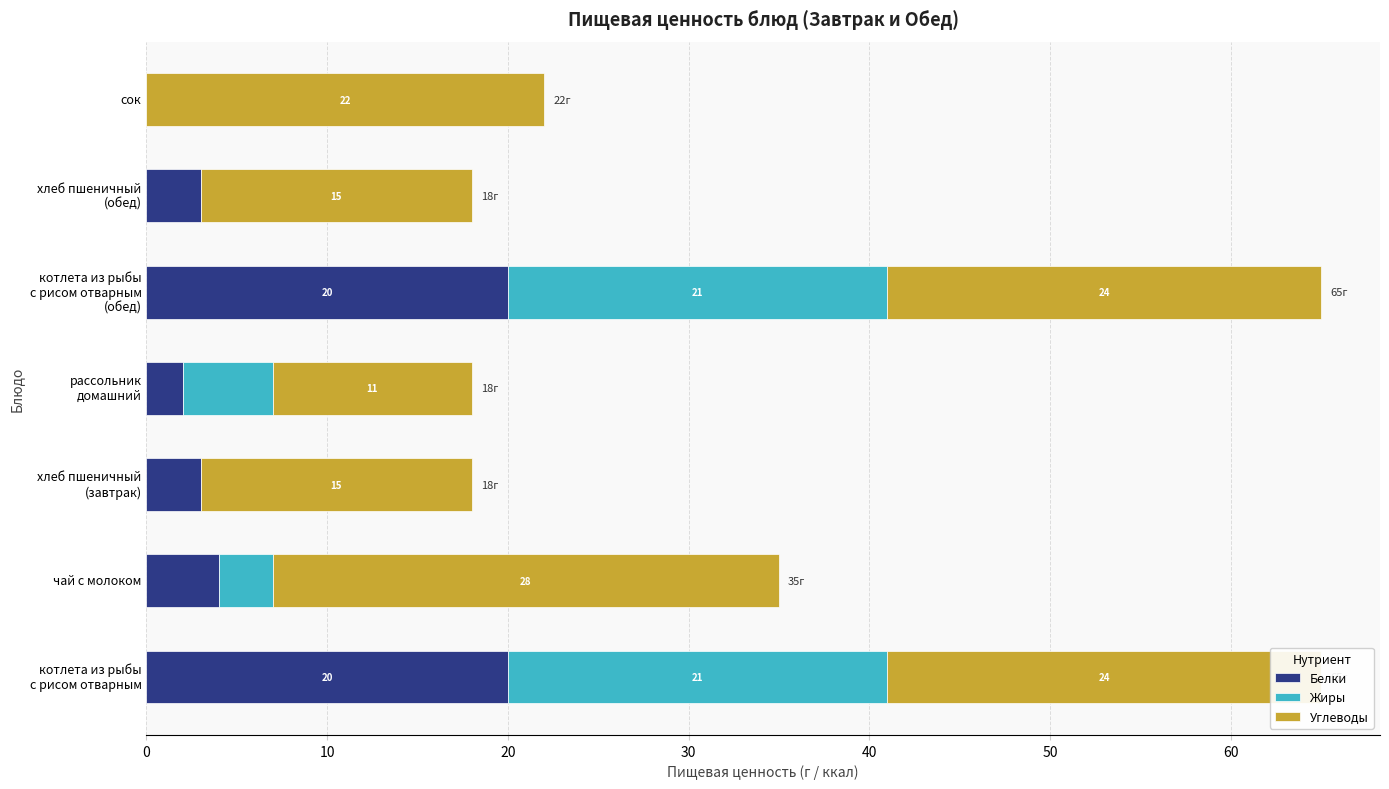

What is the maximum value for Белки?

20